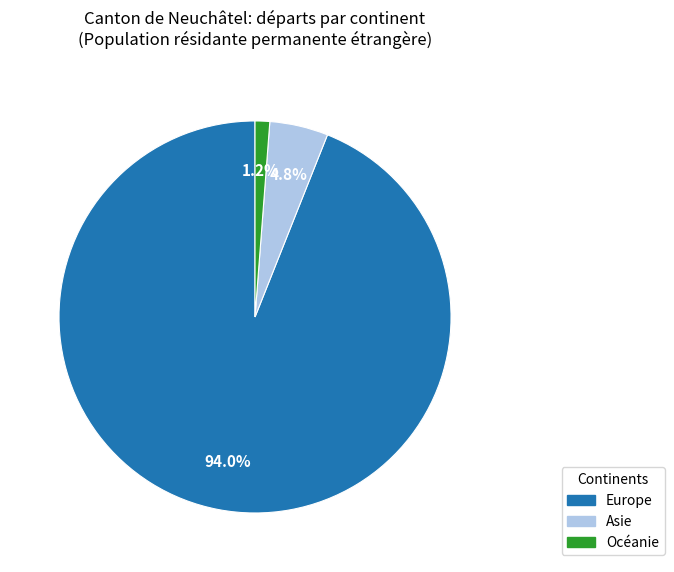

Is there a majority slice in this chart?

Yes